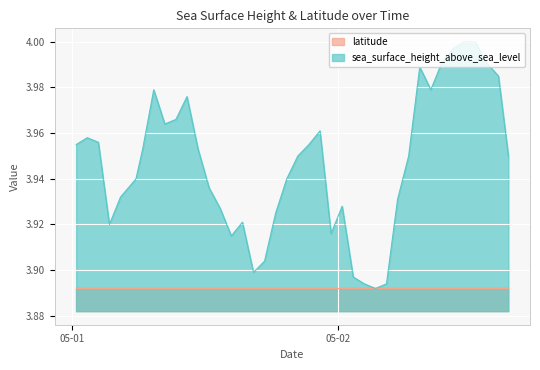

List the series in order of their peak value, lowest first.

latitude, sea_surface_height_above_sea_level